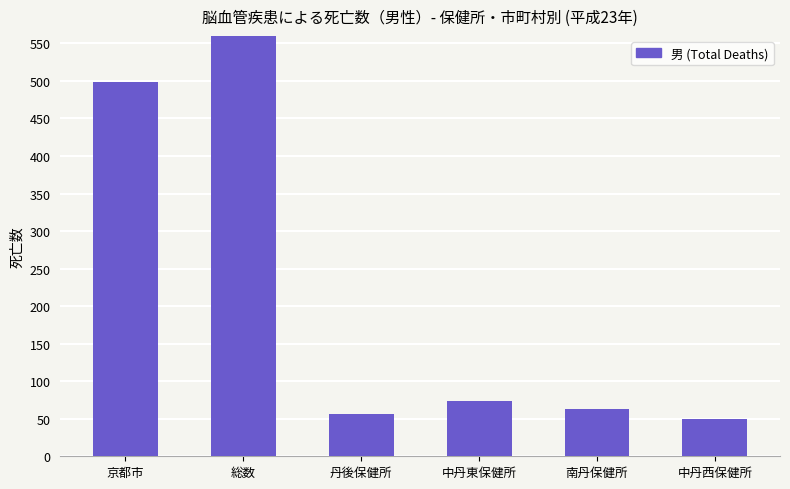

At which label is the value closest to 506?

京都市